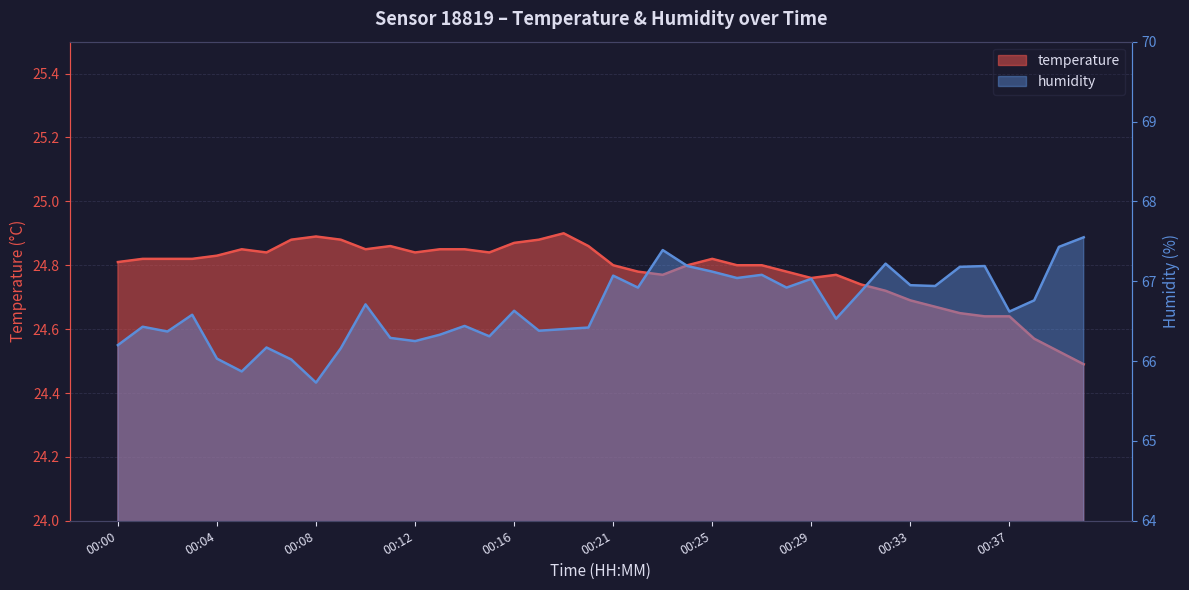

Which series has the largest range (max minus min)?

humidity